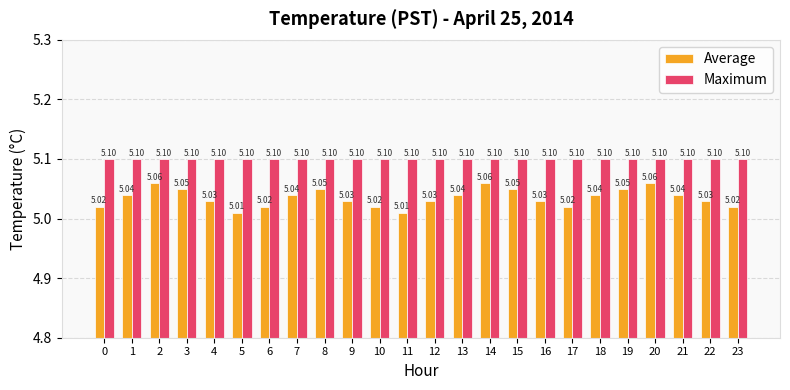

What is the value of the Maximum bar at the 19th from the left?

5.1